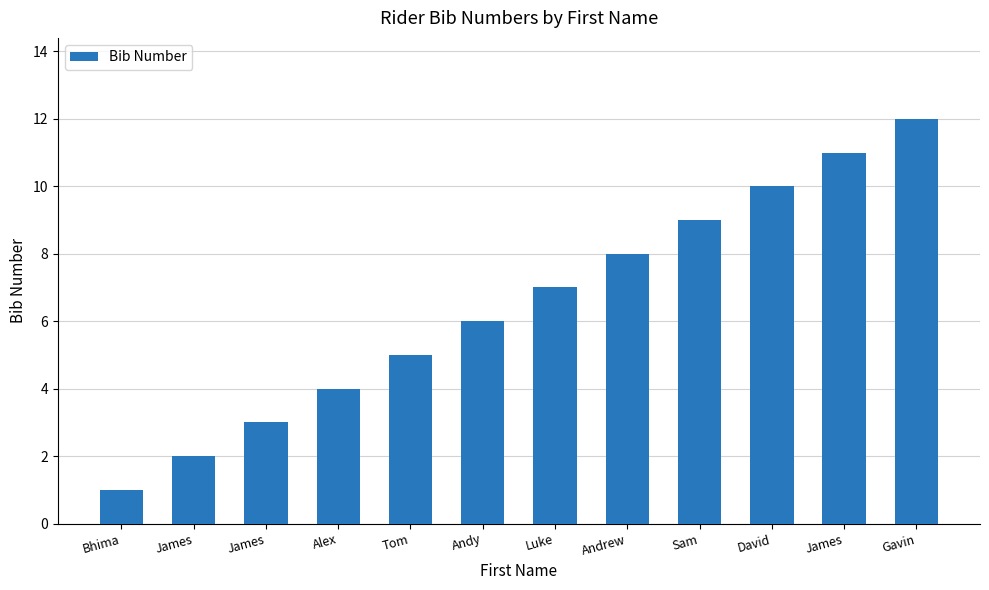

Rank the categories by value from highest to lowest.

Gavin, James, David, Sam, Andrew, Luke, Andy, Tom, Alex, James, James, Bhima